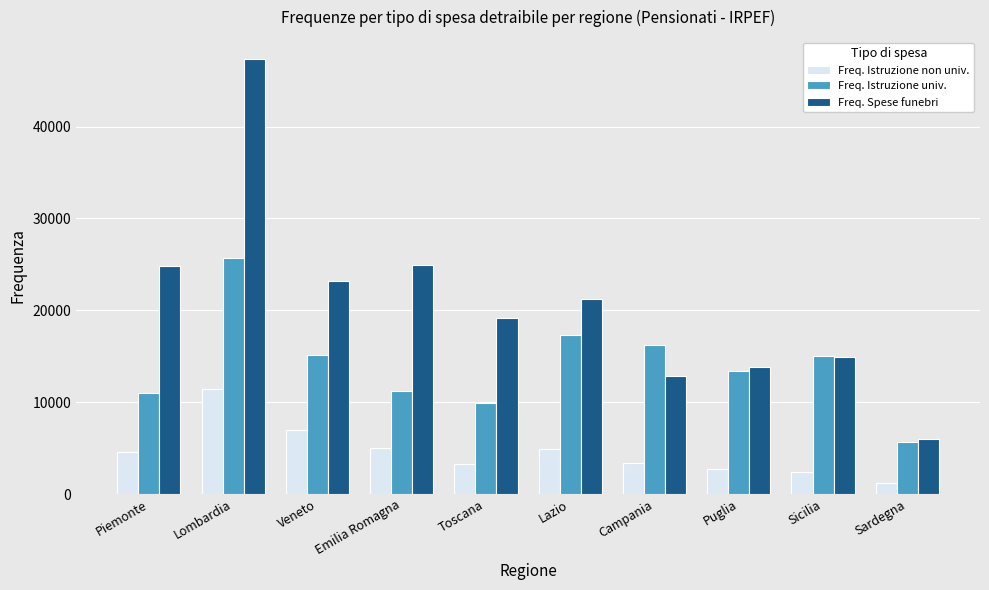

Is it true that Freq. Istruzione non univ. equals 2378 at Emilia Romagna?

False